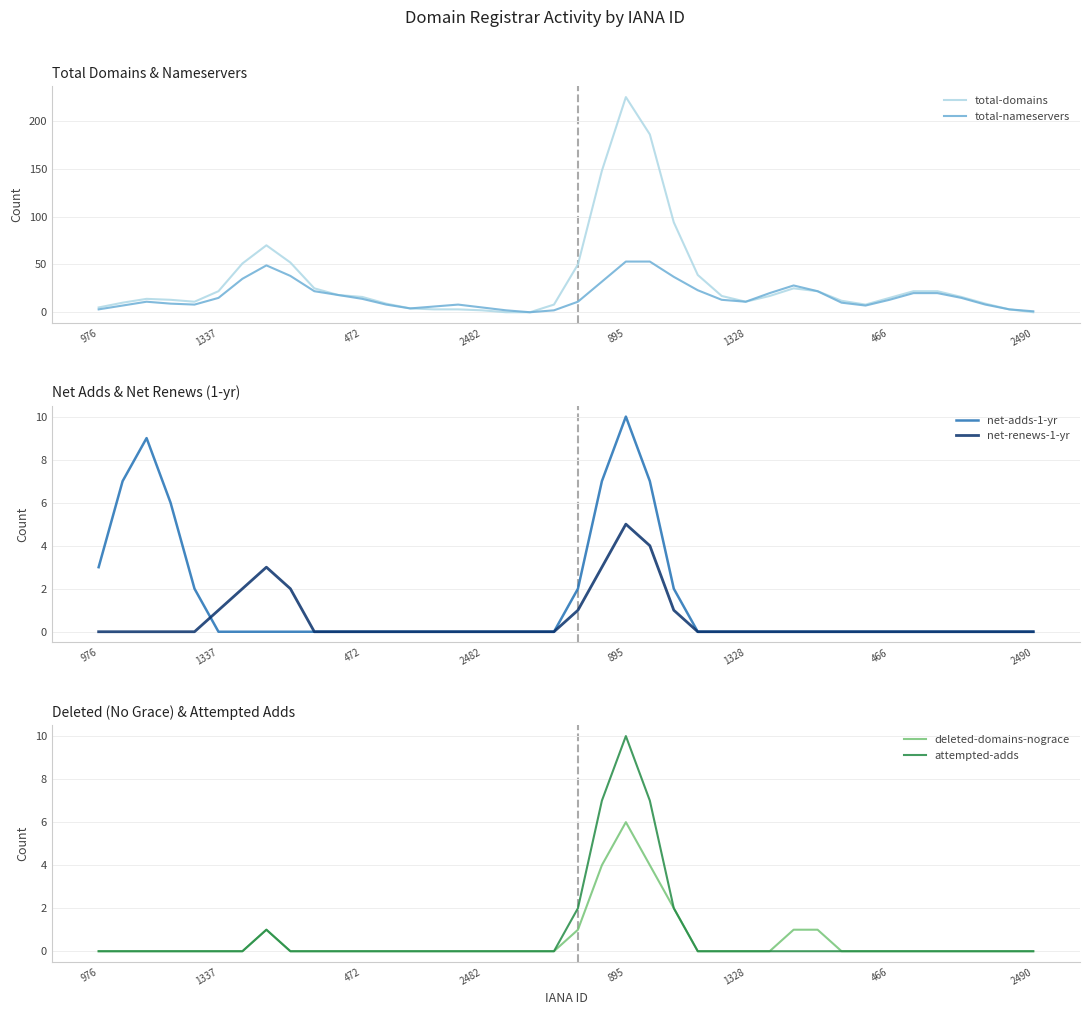

At 17, list the series in order from largest to smallest.

total-nameservers, total-domains, net-adds-1-yr, net-renews-1-yr, deleted-domains-nograce, attempted-adds